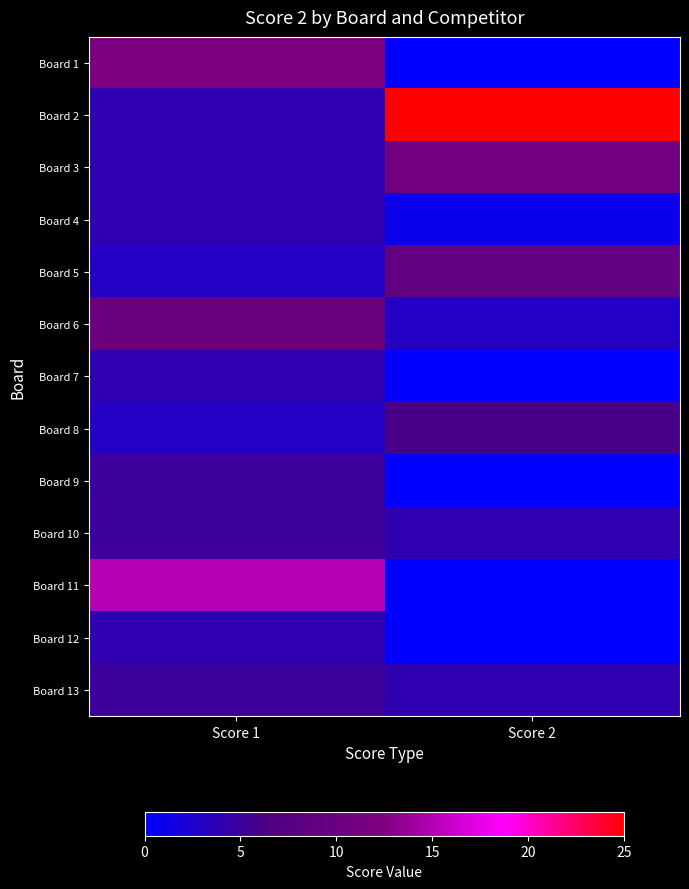

At which category is the sum across all series the highest?

Score 1